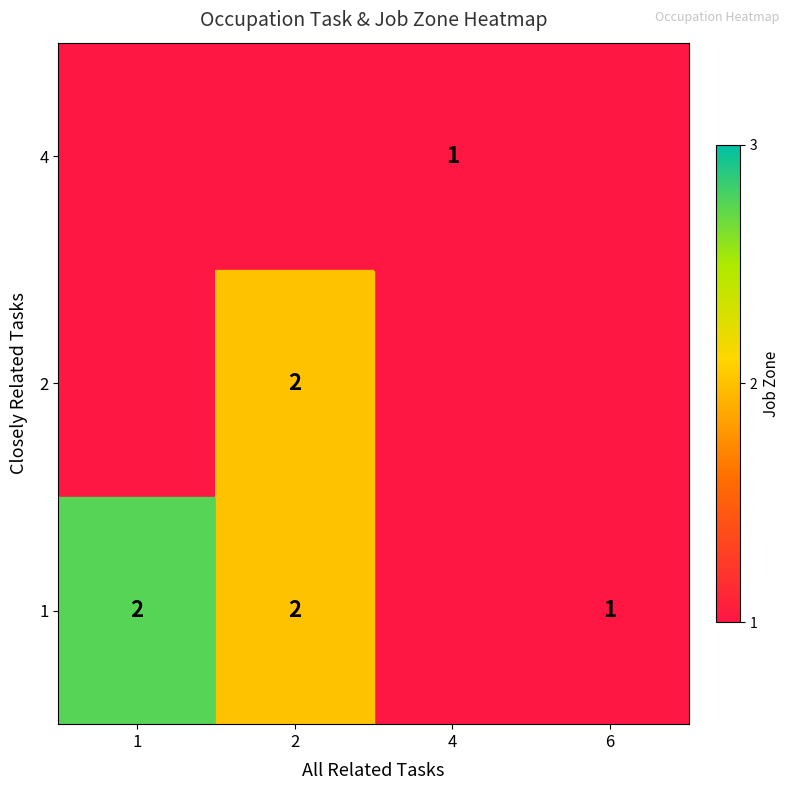

True or false: 1 has a value of 3 at 1.

False